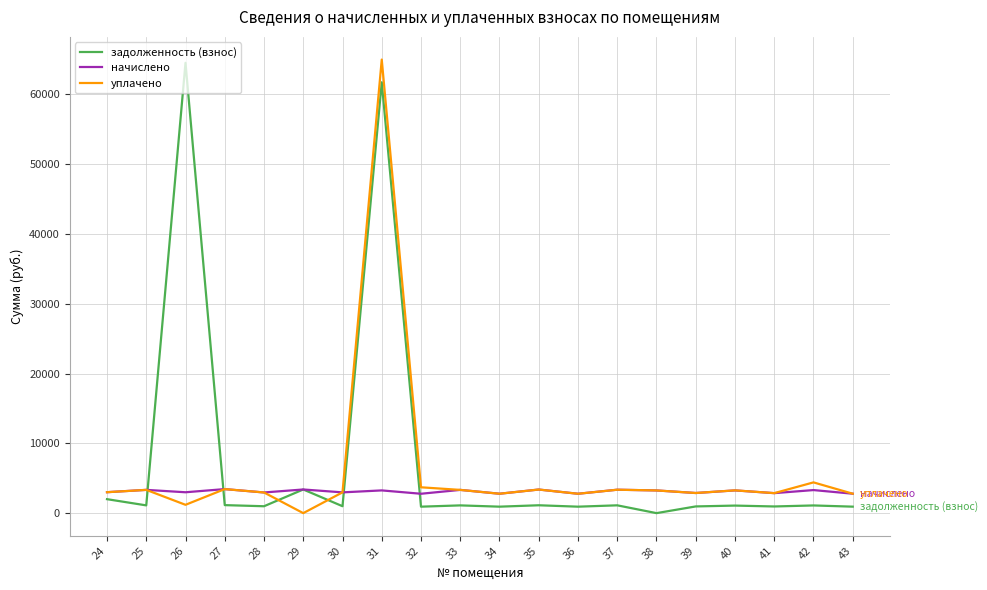

After their last crossing, which series has the higher values: задолженность (взнос) or начислено?

начислено